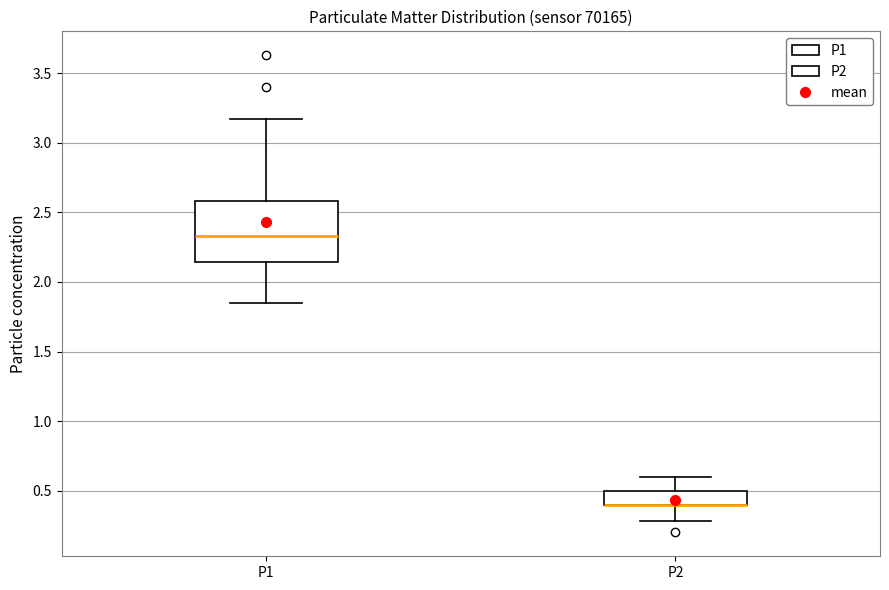

Where does the lower whisker of the box for P1 end on the y-axis? The values are not printed on the chart, so give them approximately, as read against the axis.

1.85